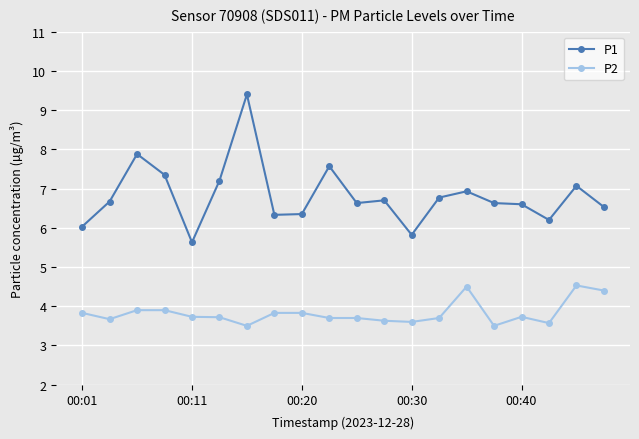

Does the chart have visible grid lines?

Yes